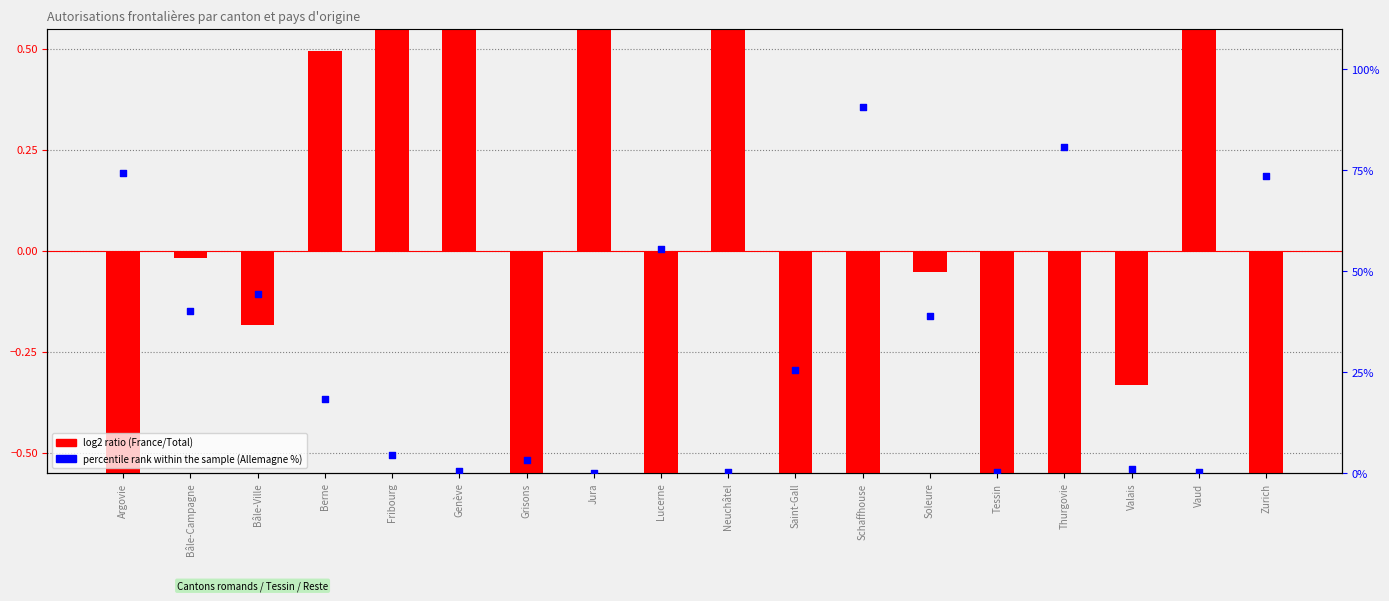

Which series has the widest spread of Y values?

percentile rank within the sample